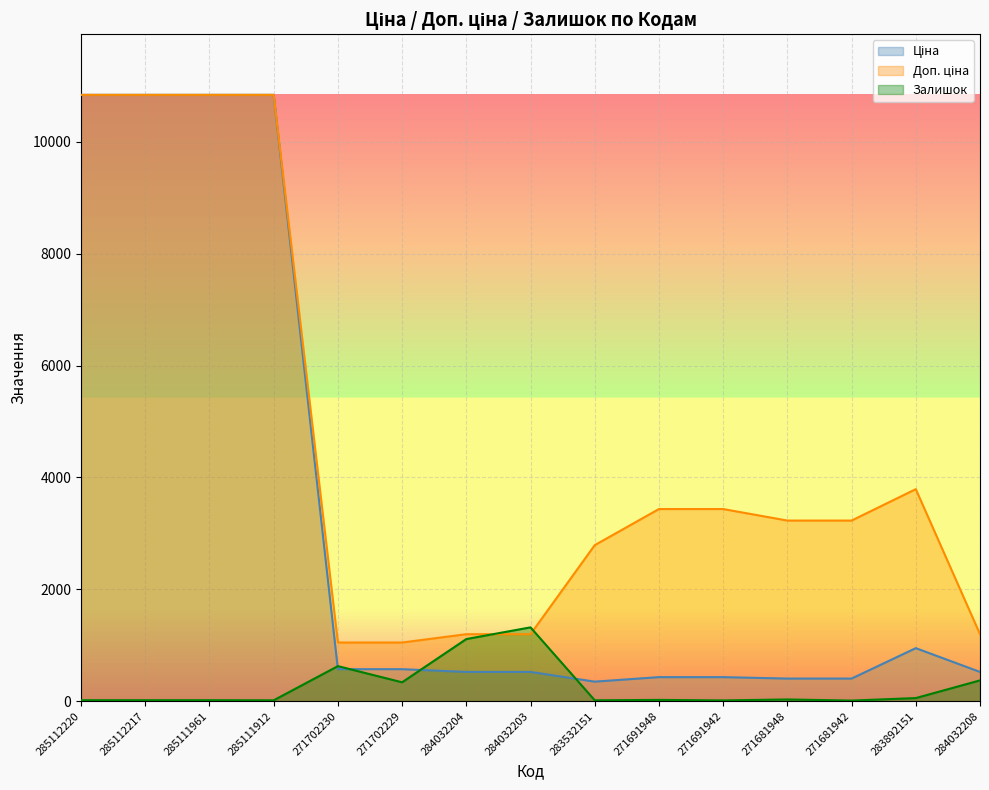

Count the number of data series in this chart.

3